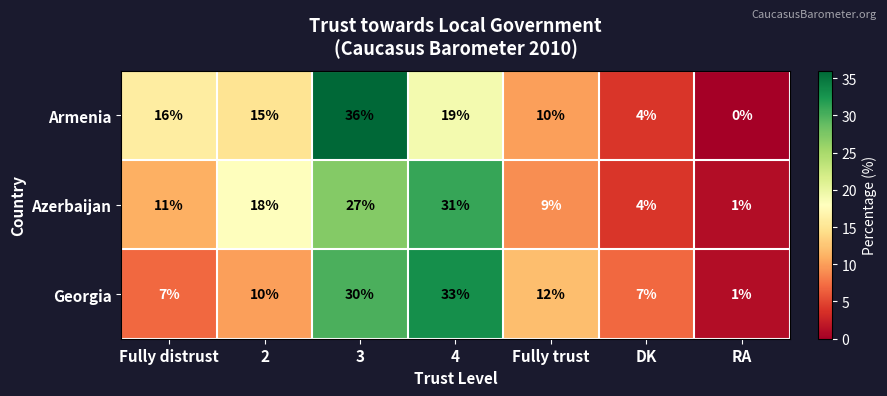

Reading right to left, list all the values displayed in this chart.

Armenia: RA=0	DK=4	Fully trust=10	4=19	3=36	2=15	Fully distrust=16
Azerbaijan: RA=1	DK=4	Fully trust=9	4=31	3=27	2=18	Fully distrust=11
Georgia: RA=1	DK=7	Fully trust=12	4=33	3=30	2=10	Fully distrust=7